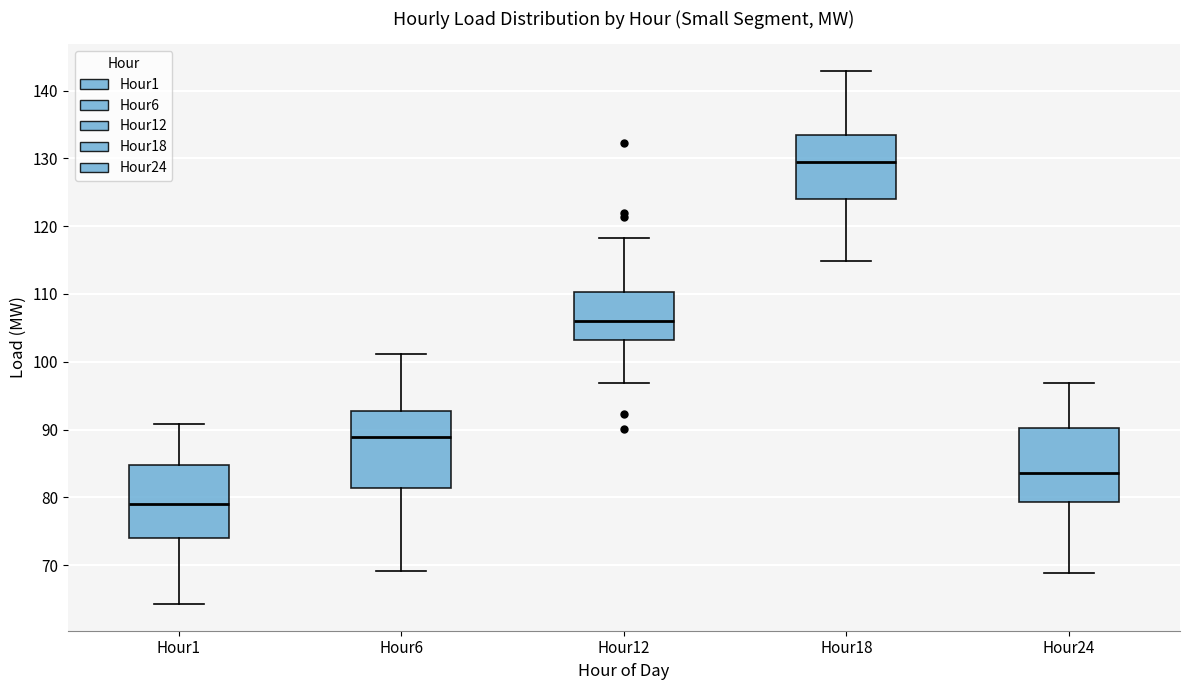

Reading left to right, read every box against the y-axis: the position of its median line, the range the box covers, and the ends of its whiskers. The values are not printed on the chart, so give them approximately, as read against the axis.

Hour1: median 79, box 74 to 85, whiskers 64 to 91
Hour6: median 89, box 81 to 93, whiskers 69 to 101
Hour12: median 106, box 103 to 110, whiskers 97 to 118
Hour18: median 129, box 124 to 134, whiskers 115 to 143
Hour24: median 84, box 79 to 90, whiskers 69 to 97